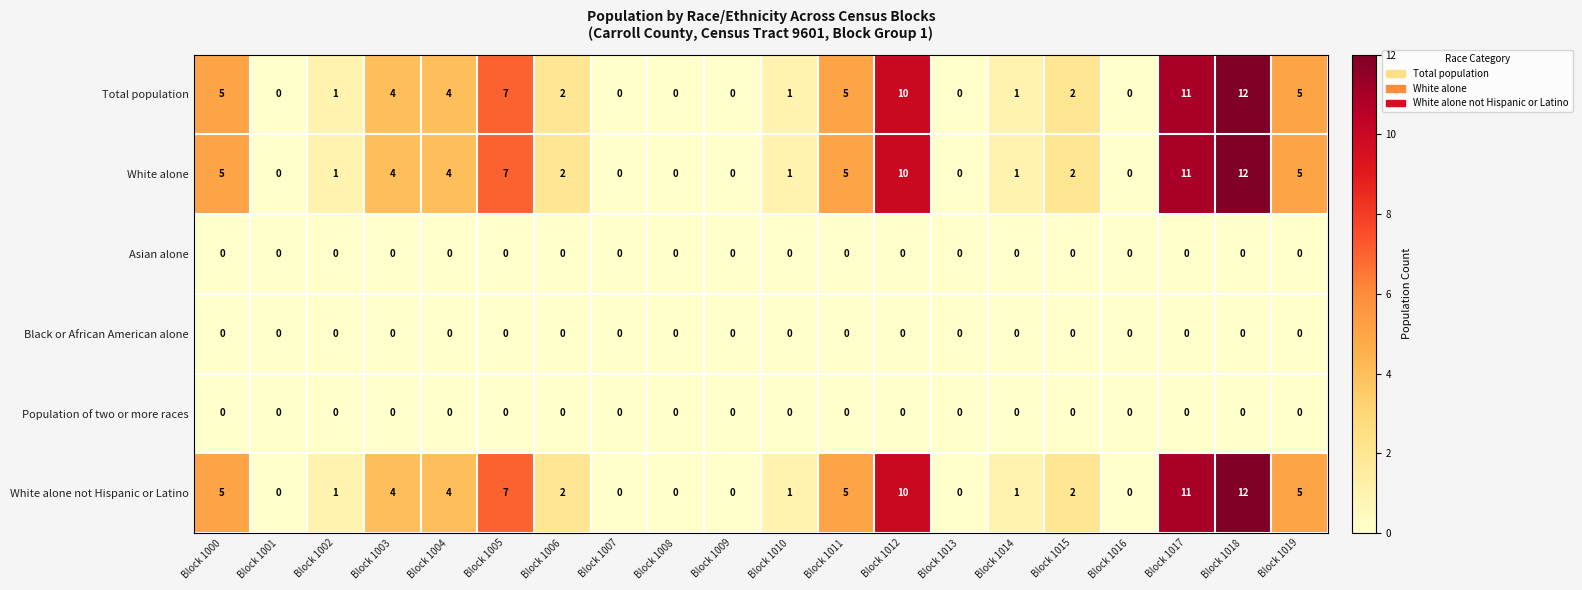

Is it true that White alone equals -6 at Block 1013?

False